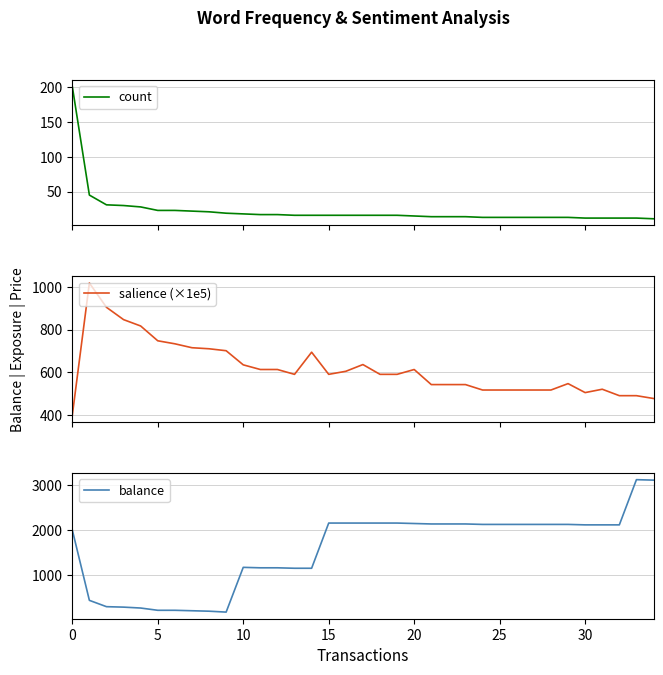

What is the difference between the maximum and minimum values in the count series?

190